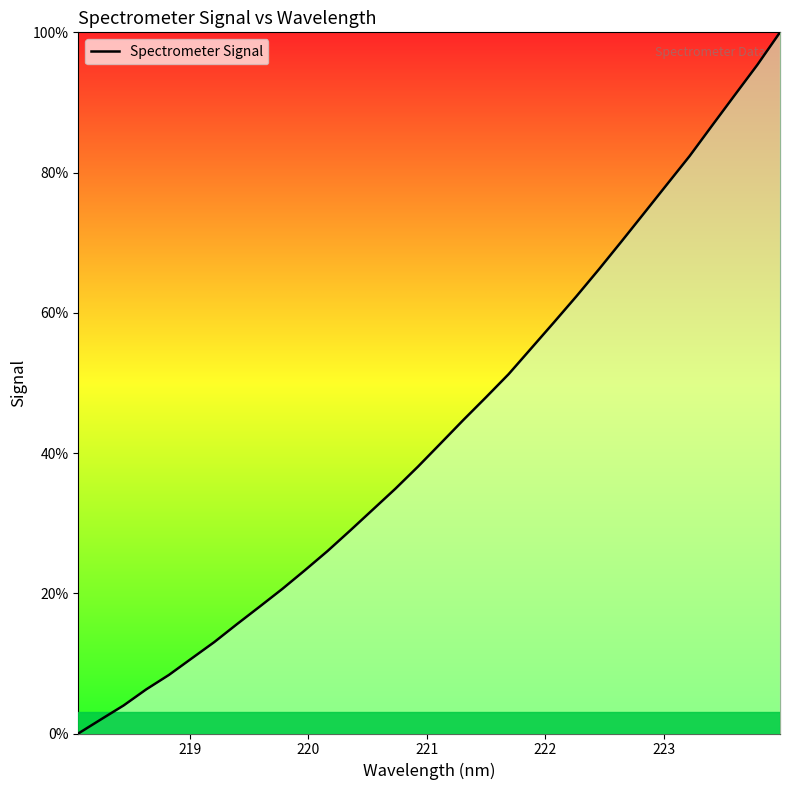

What is the difference between the maximum and minimum values?

100.0